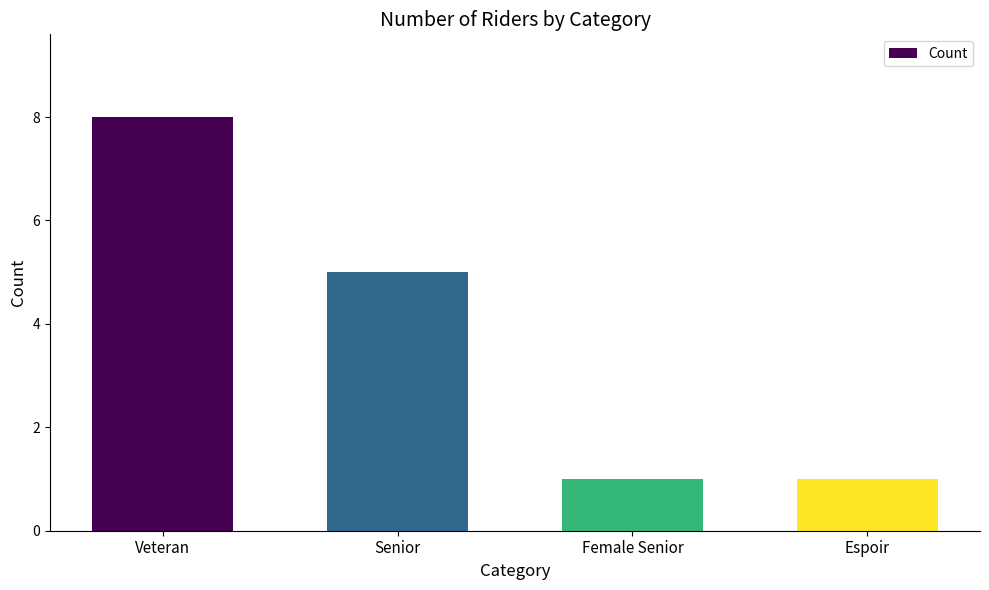

What is the change in value from Veteran to Senior?

-3